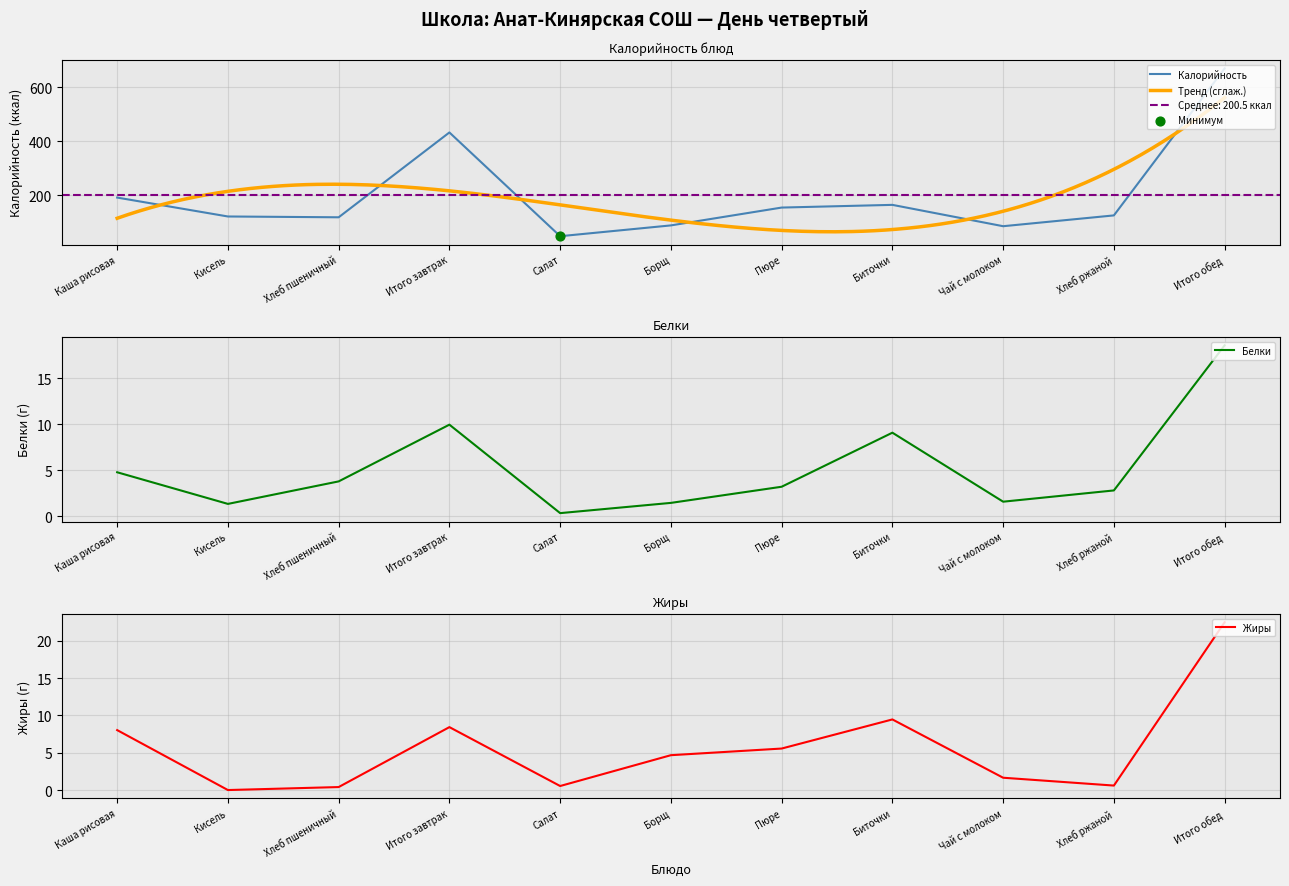

Which series reaches the minimum Y coordinate?

Жиры